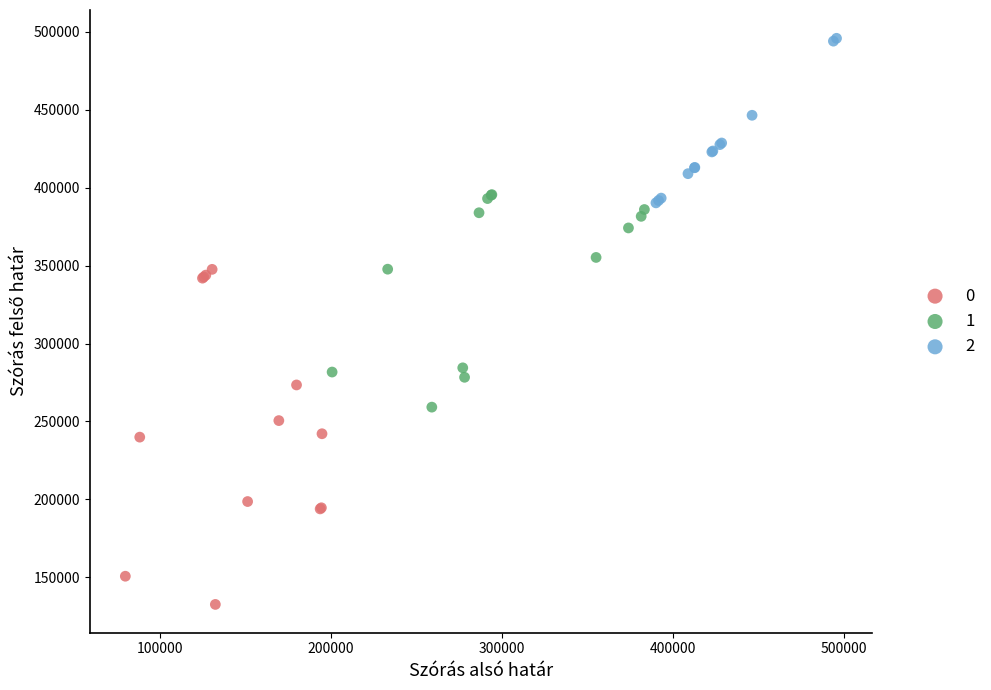

What are all the series names shown in the legend?

0, 1, 2